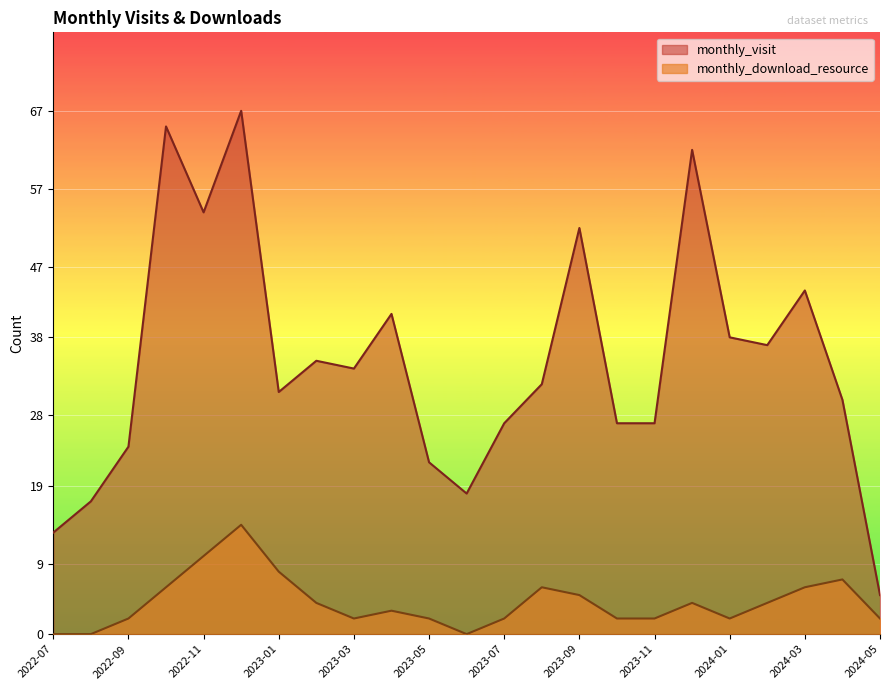

What is the difference between the monthly_download_resource values at 2022-08 and 2023-08?

6